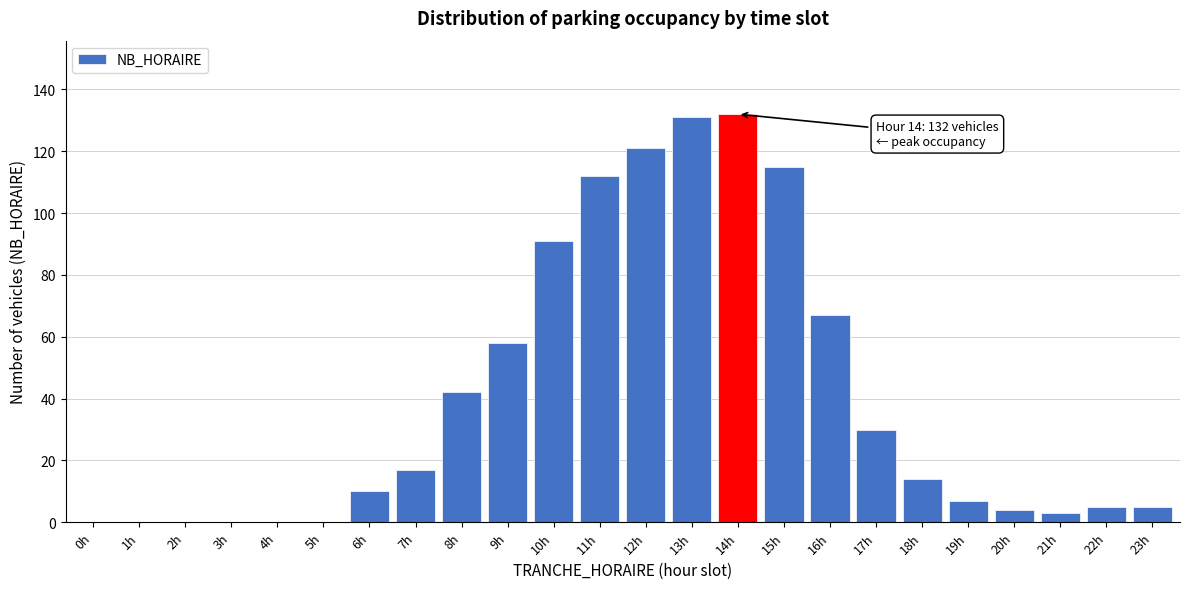

Reading right to left, transcribe all the data shown in this chart.

23h=5	22h=5	21h=3	20h=4	19h=7	18h=14	17h=30	16h=67	15h=115	14h=132	13h=131	12h=121	11h=112	10h=91	9h=58	8h=42	7h=17	6h=10	5h=0	4h=0	3h=0	2h=0	1h=0	0h=0